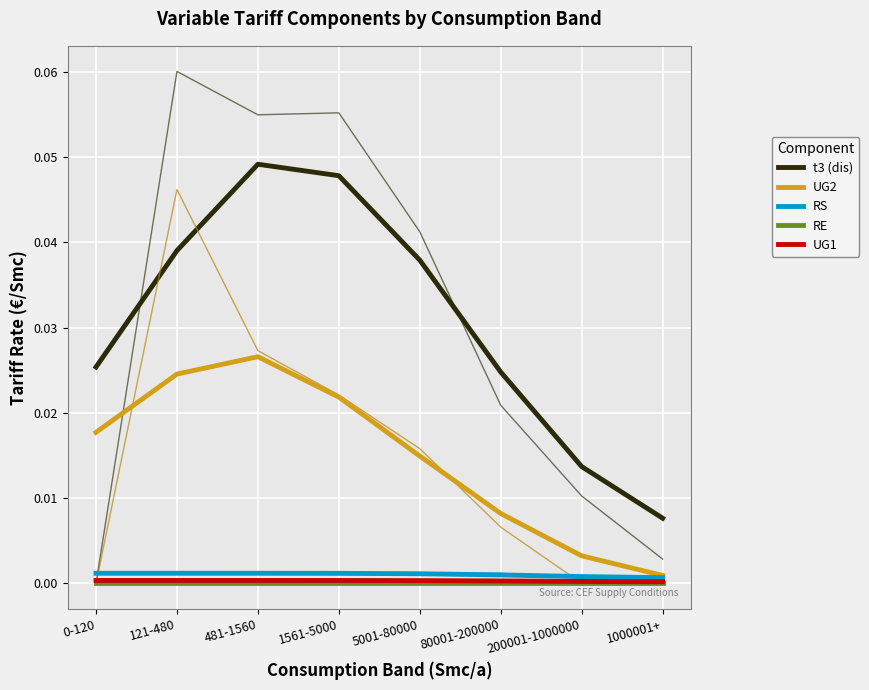

Is it true that RS equals 0.0 at 0-120?

True